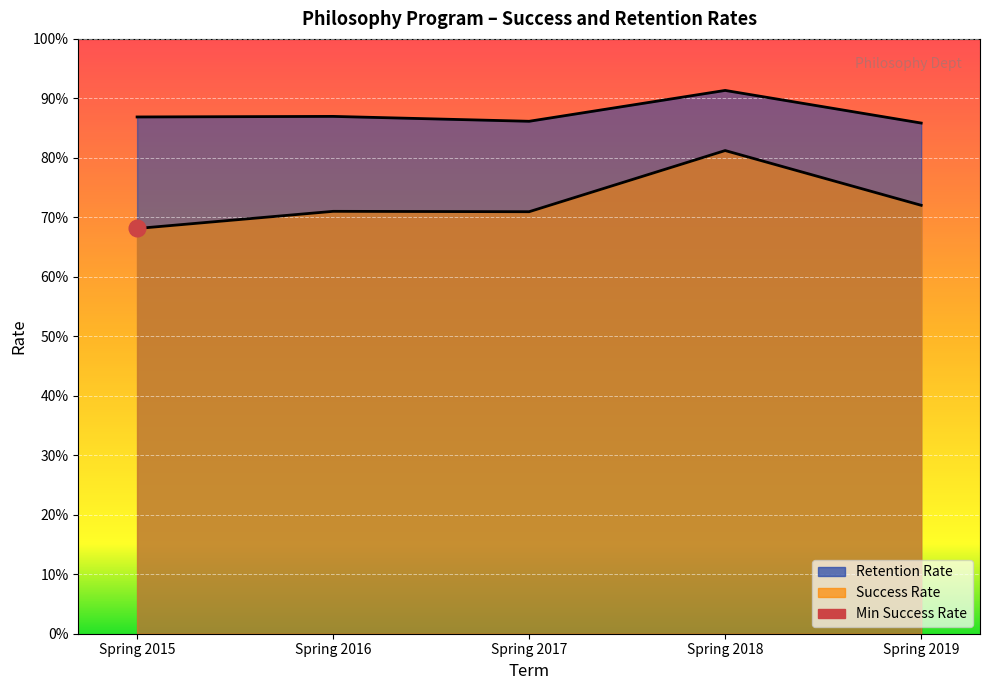

List the series in order of their peak value, lowest first.

Success Rate, Retention Rate